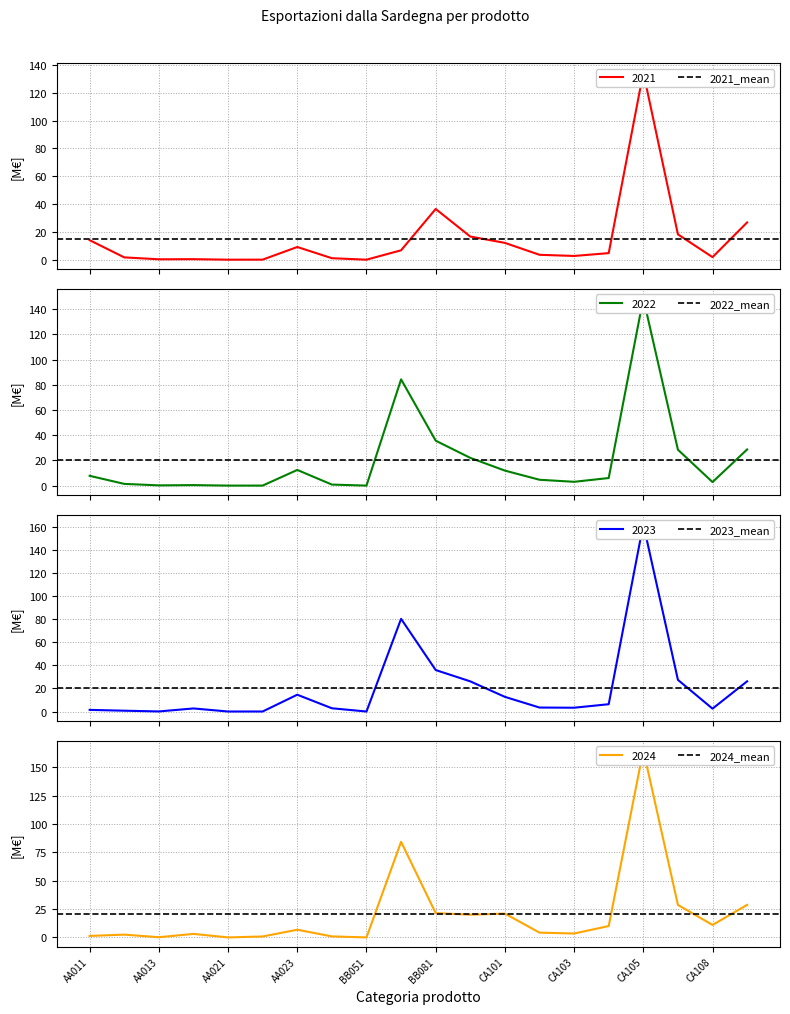

Which category has the highest value across all series?

AA011